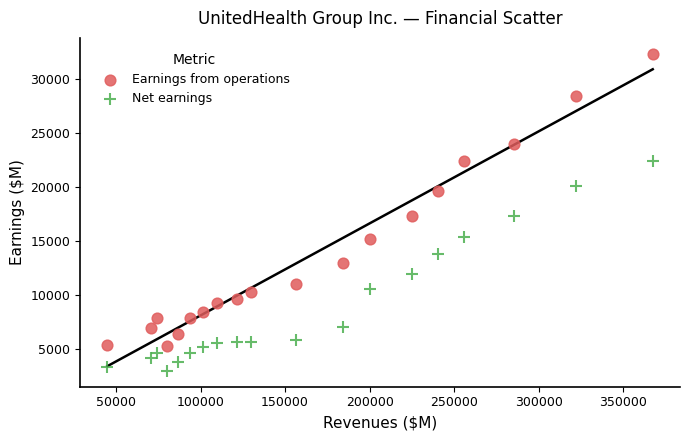

What are all the series names shown in the legend?

Earnings from operations, Net earnings